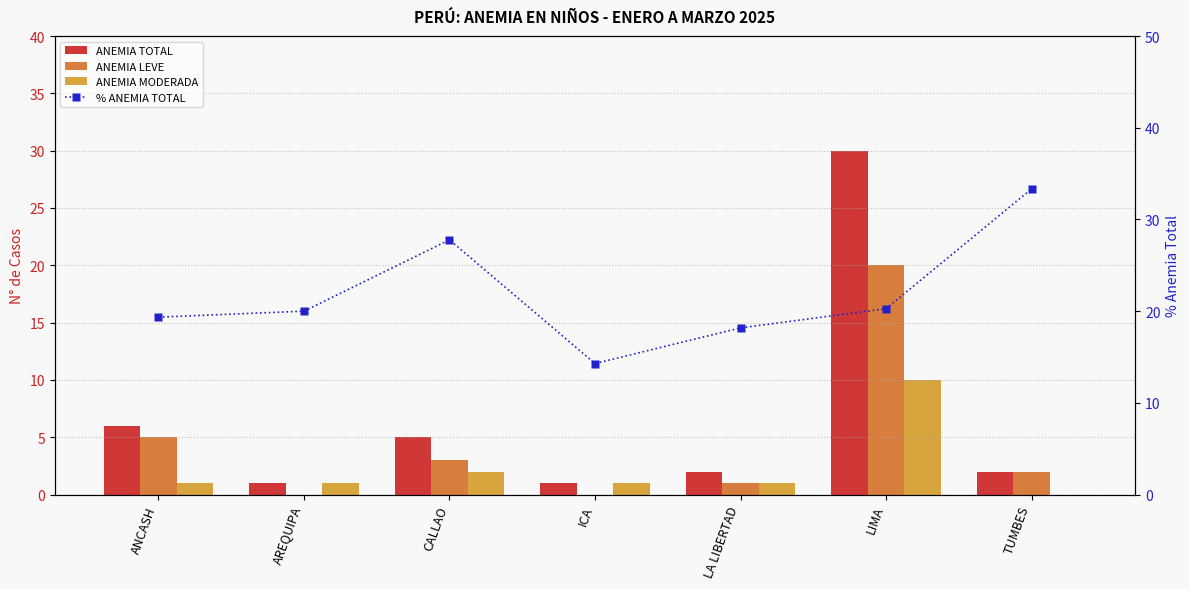

What is the total value across all series at ANCASH?

31.4